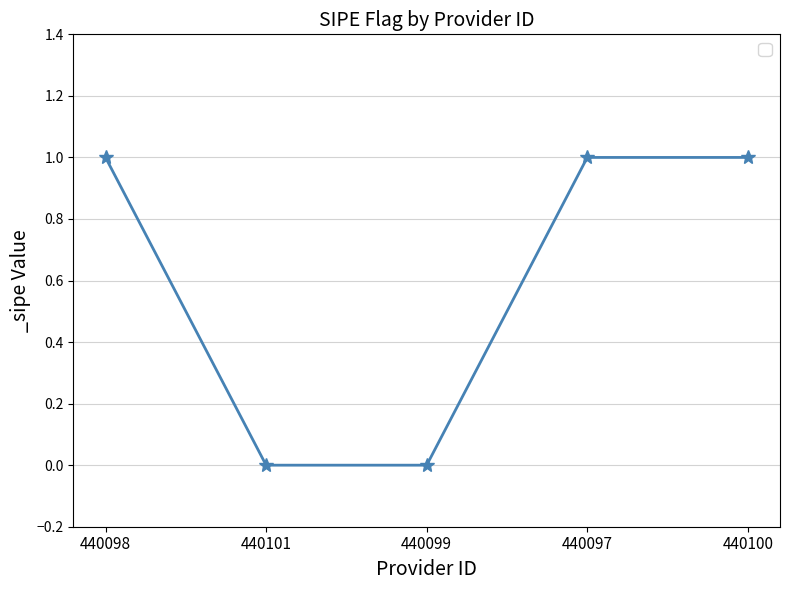

Count the values in the range 0 to 1.

5